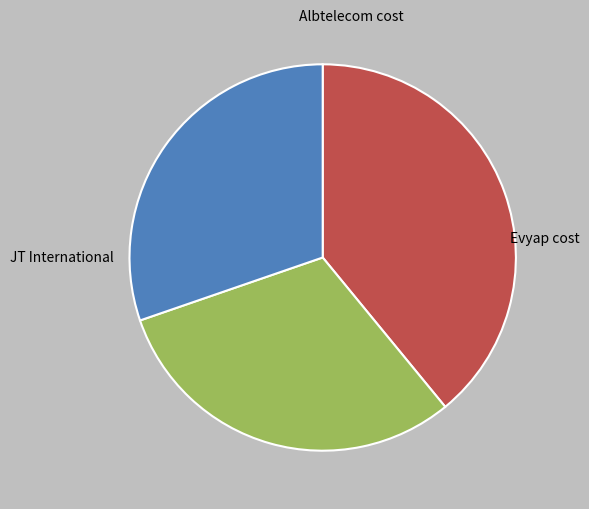

Is there a majority slice in this chart?

No